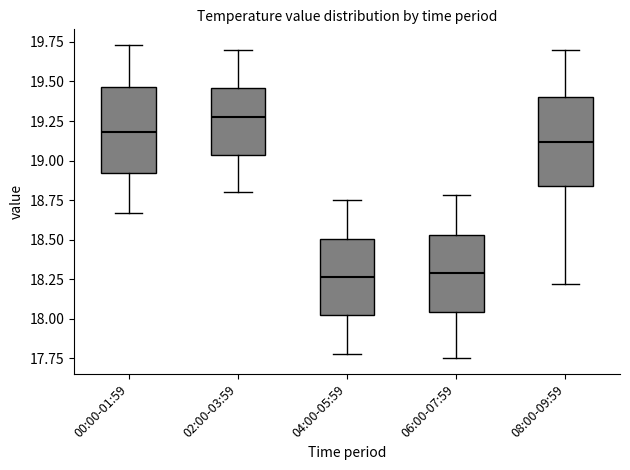

Reading left to right, read every box against the y-axis: the position of its median line, the range the box covers, and the ends of its whiskers. The values are not printed on the chart, so give them approximately, as read against the axis.

00:00-01:59: median 19.20, box 18.90 to 19.45, whiskers 18.65 to 19.75
02:00-03:59: median 19.30, box 19.05 to 19.45, whiskers 18.80 to 19.70
04:00-05:59: median 18.25, box 18.00 to 18.50, whiskers 17.80 to 18.75
06:00-07:59: median 18.30, box 18.05 to 18.55, whiskers 17.75 to 18.80
08:00-09:59: median 19.10, box 18.85 to 19.40, whiskers 18.20 to 19.70